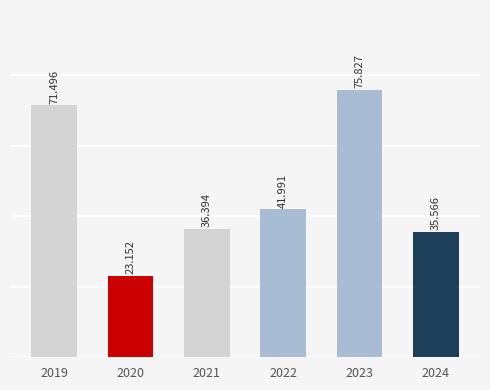

How many bars are there in total?

6